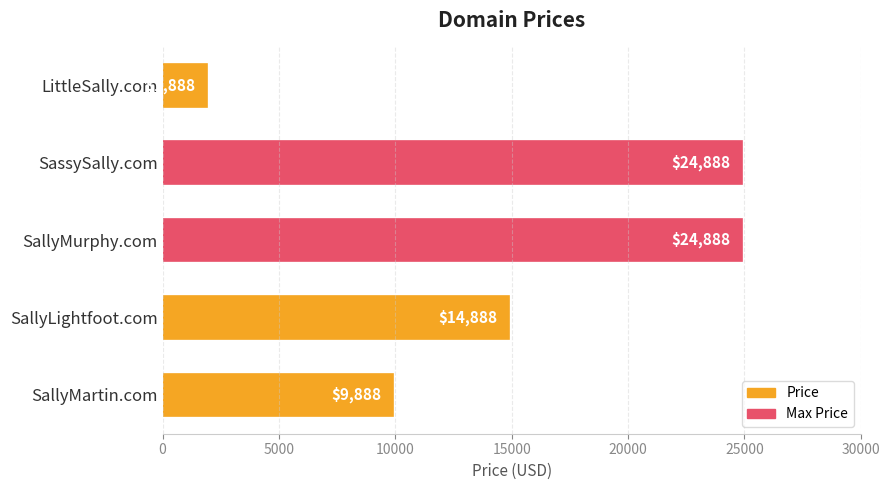

What is the change in value from SassySally.com to SallyLightfoot.com?

-10000